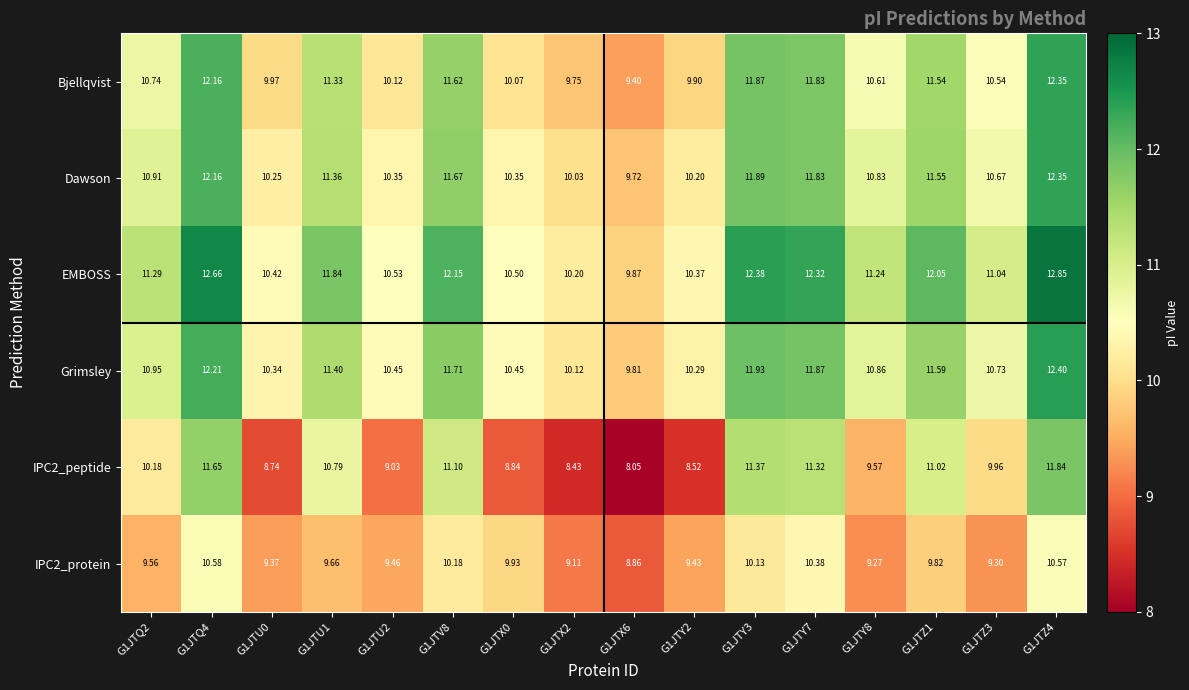

Which series has the largest total across all categories?

EMBOSS